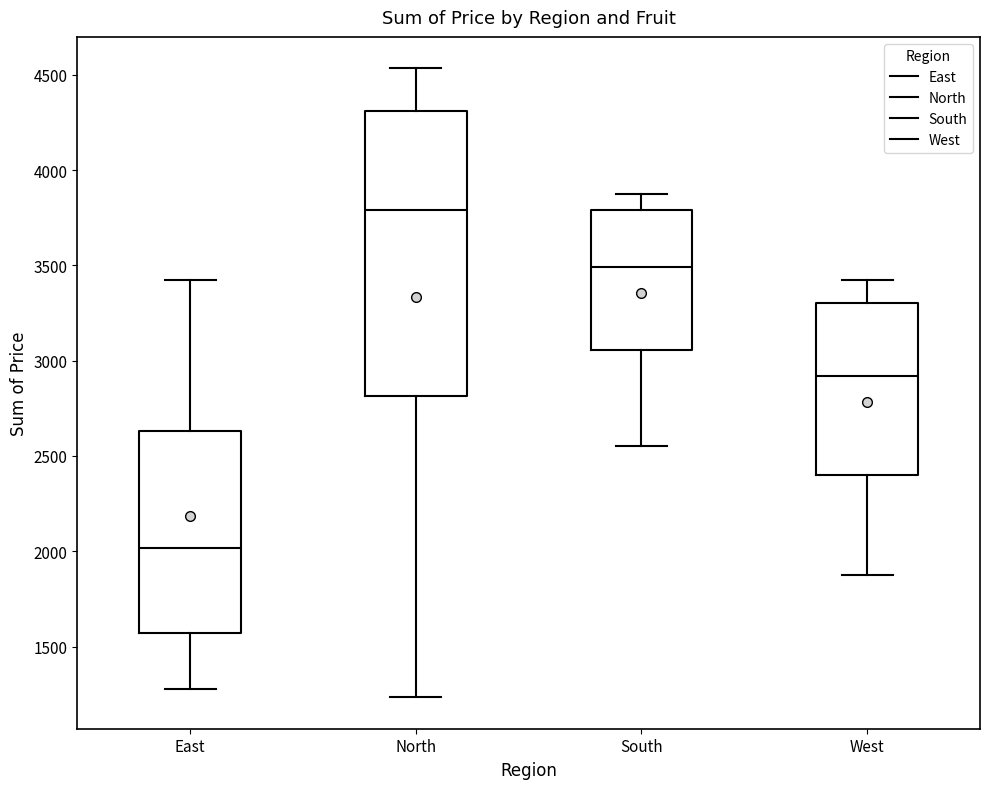

Reading left to right, transcribe this box plot: for each box, give where its median line is, the range the box spans, and where its two whiskers end, as read against the y-axis. The values are not printed on the chart, so give them approximately, as read against the axis.

East: median 2000, box 1550 to 2650, whiskers 1300 to 3400
North: median 3800, box 2800 to 4300, whiskers 1250 to 4550
South: median 3500, box 3050 to 3800, whiskers 2550 to 3900
West: median 2900, box 2400 to 3300, whiskers 1900 to 3450